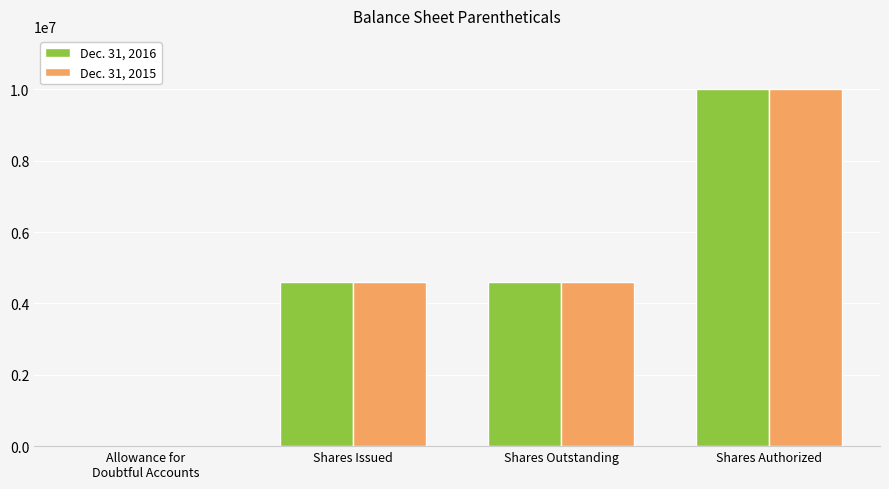

The value of Dec. 31, 2015 at Shares Issued is 4594319. True or false?

True